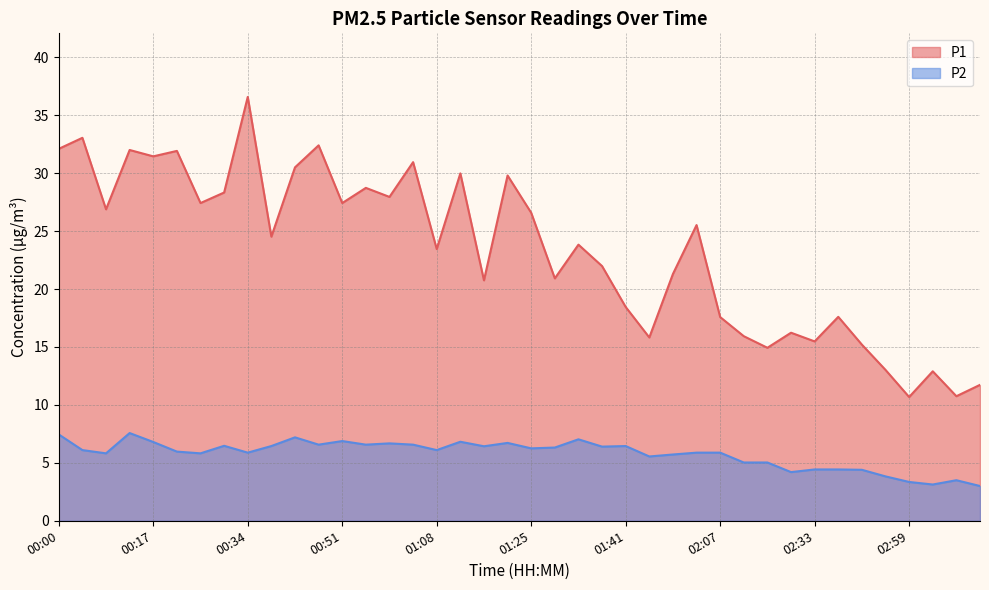

Between 00:59 and 01:29, which series saw the biggest shift?

P1